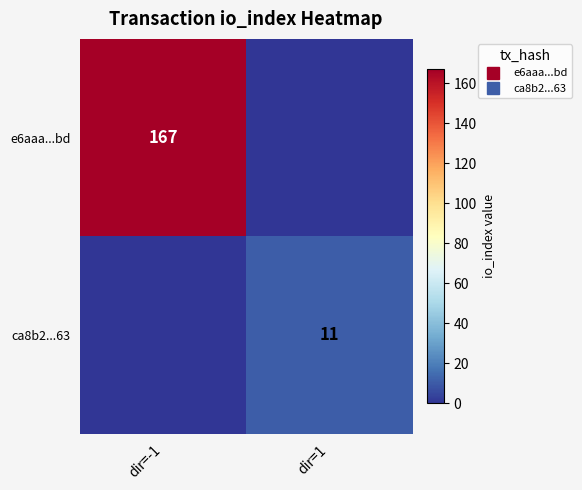

At how many categories does at least one series exceed 100?

1